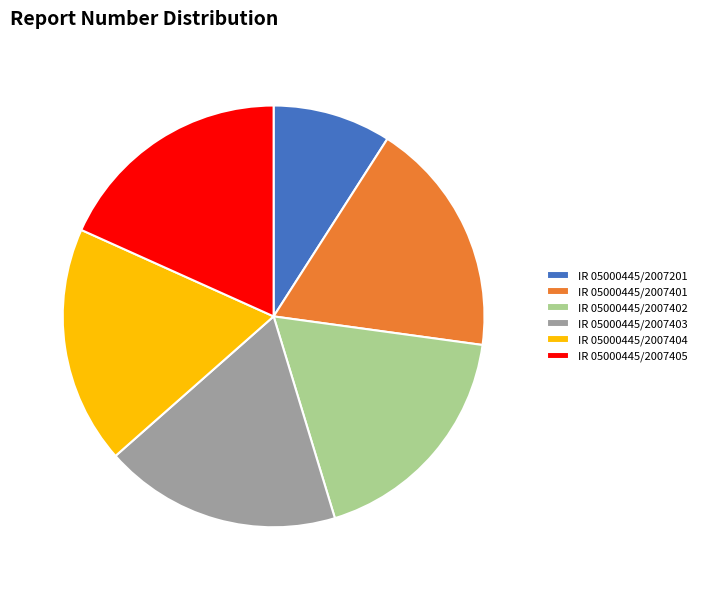

Do IR 05000445/2007403 and IR 05000445/2007402 together represent more than half of the pie?

No